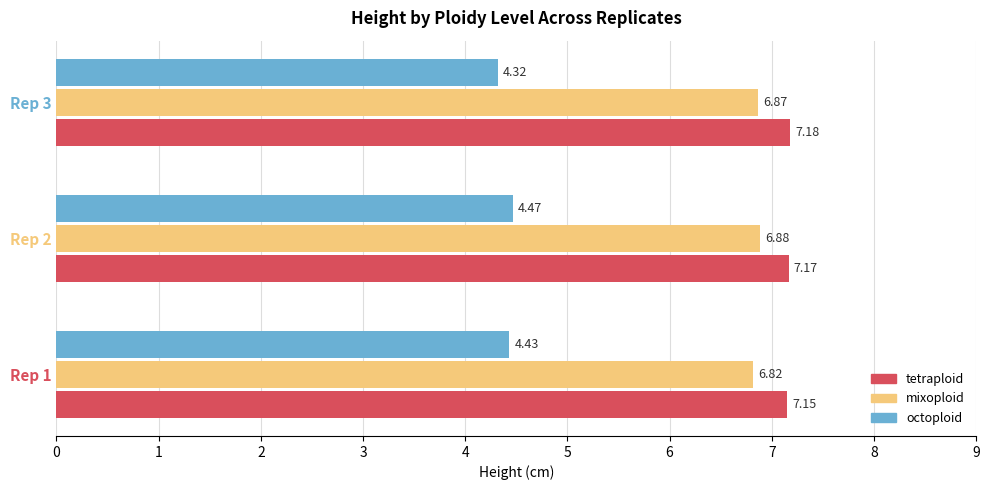

Rank the categories by octoploid value from lowest to highest.

Rep 3, Rep 1, Rep 2